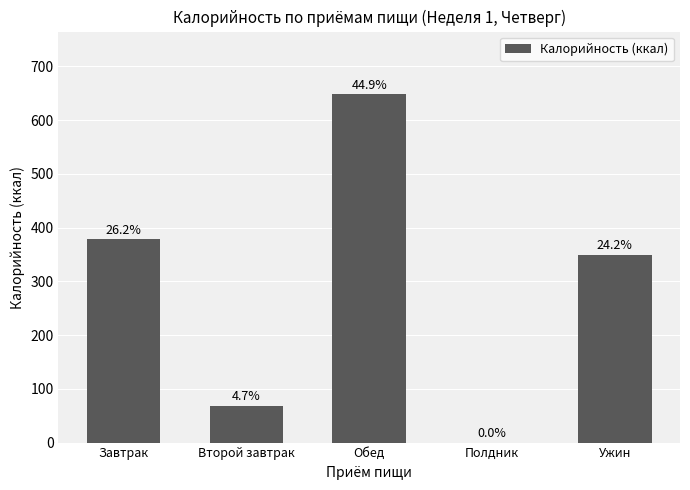

Which has a higher value, Обед or Завтрак?

Обед